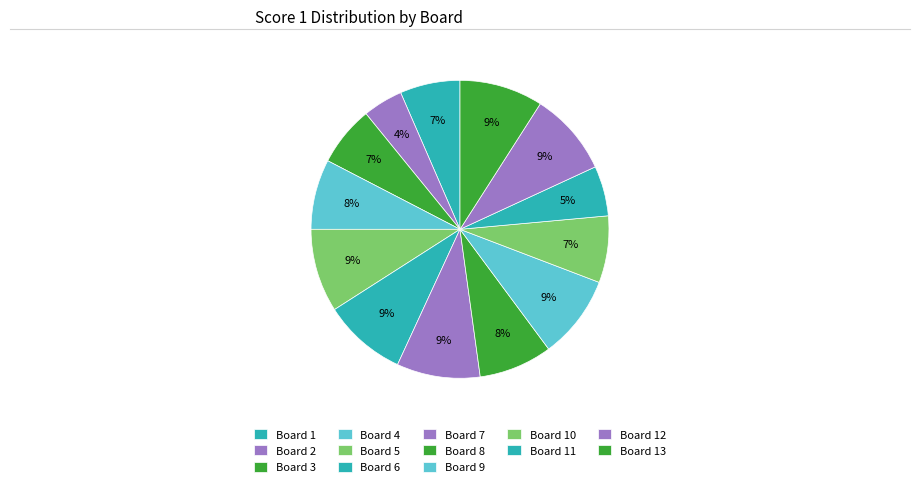

To the nearest percent, what is the combined percentage of Board 12 and Board 11?

14%